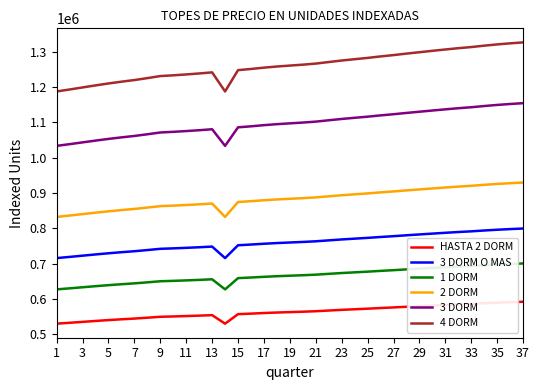

True or false: 2 DORM and 1 DORM intersect in this chart.

False